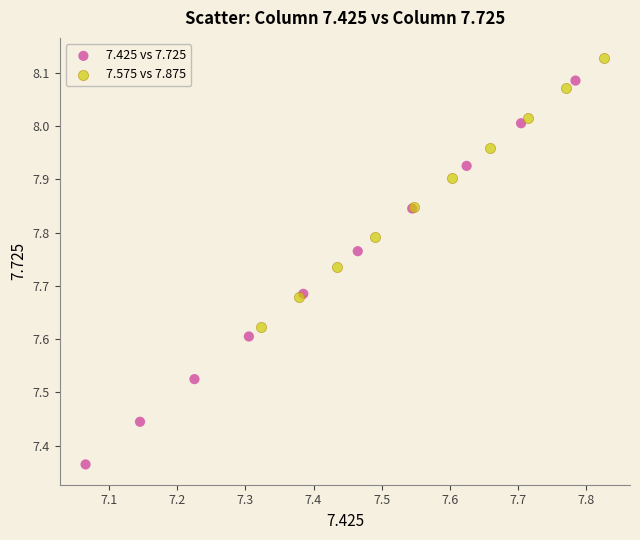

Which series reaches the maximum Y coordinate?

7.575 vs 7.875